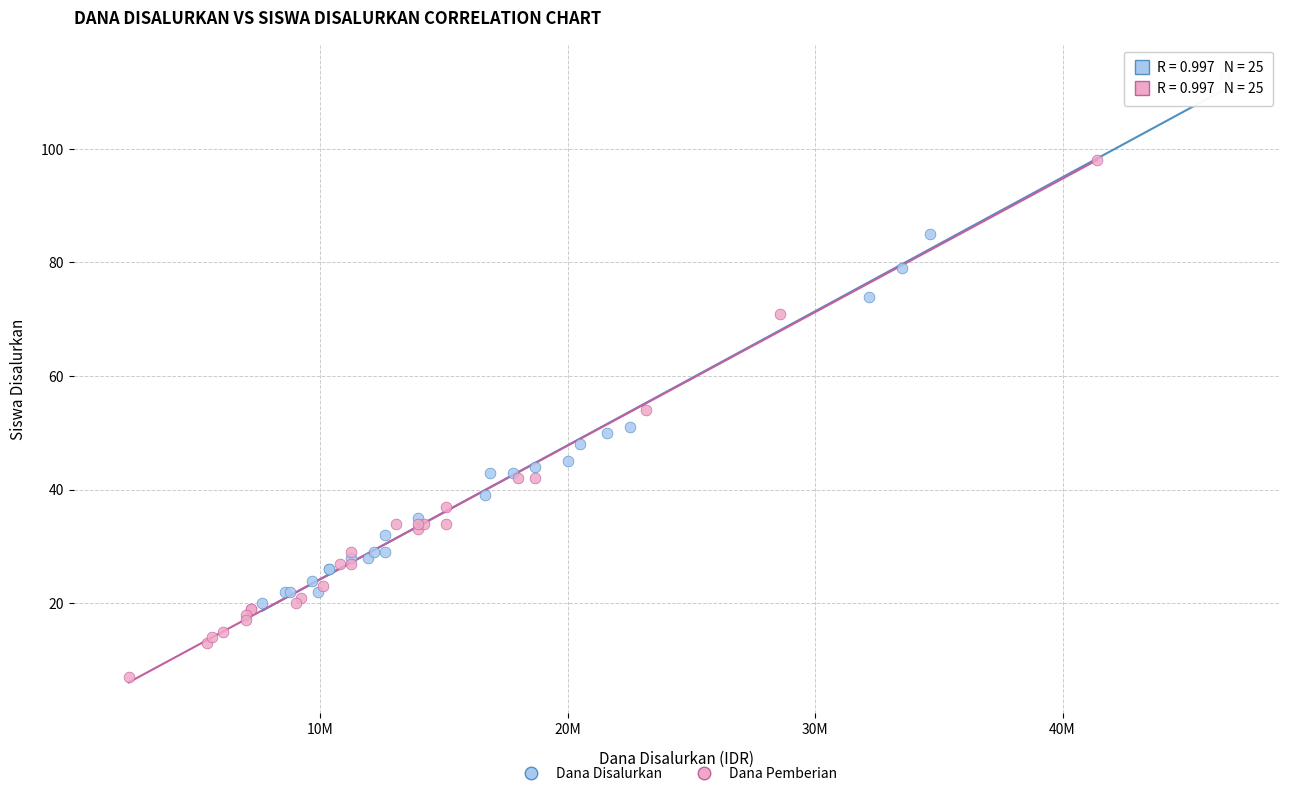

Which series reaches the maximum Y coordinate?

Dana Disalurkan